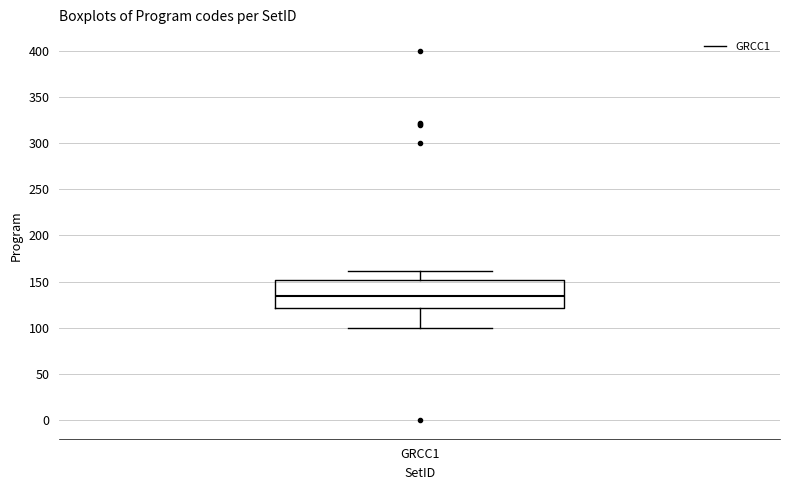

Read this box plot against the y-axis: the position of the median line, the range covered by the box, and the ends of both whiskers. The values are not printed on the chart, so give them approximately, as read against the axis.

median 135, box 120 to 150, whiskers 100 to 160